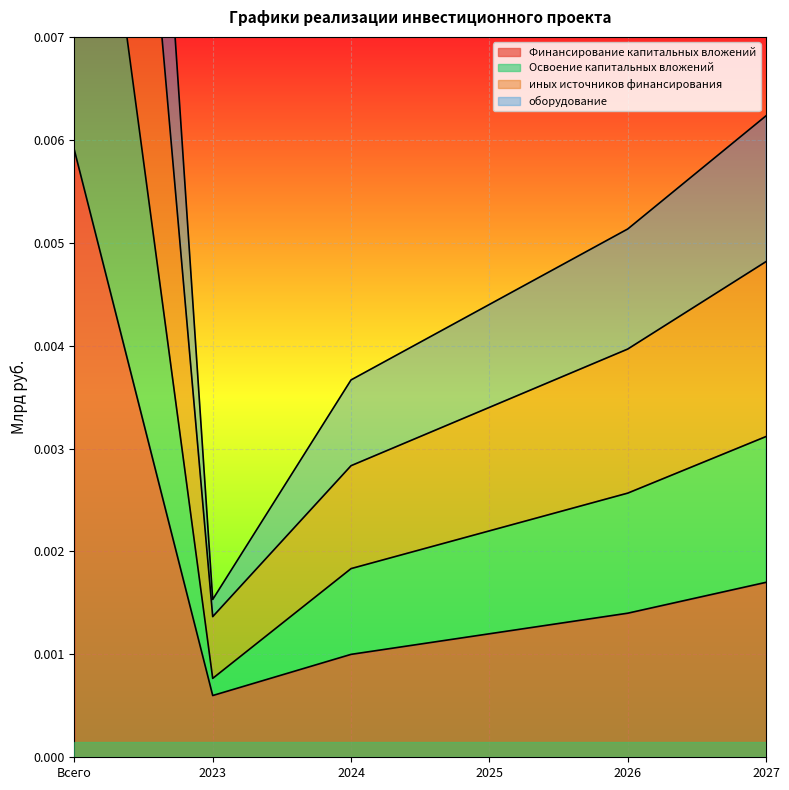

At which label does Освоение капитальных вложений reach its minimum?

2023